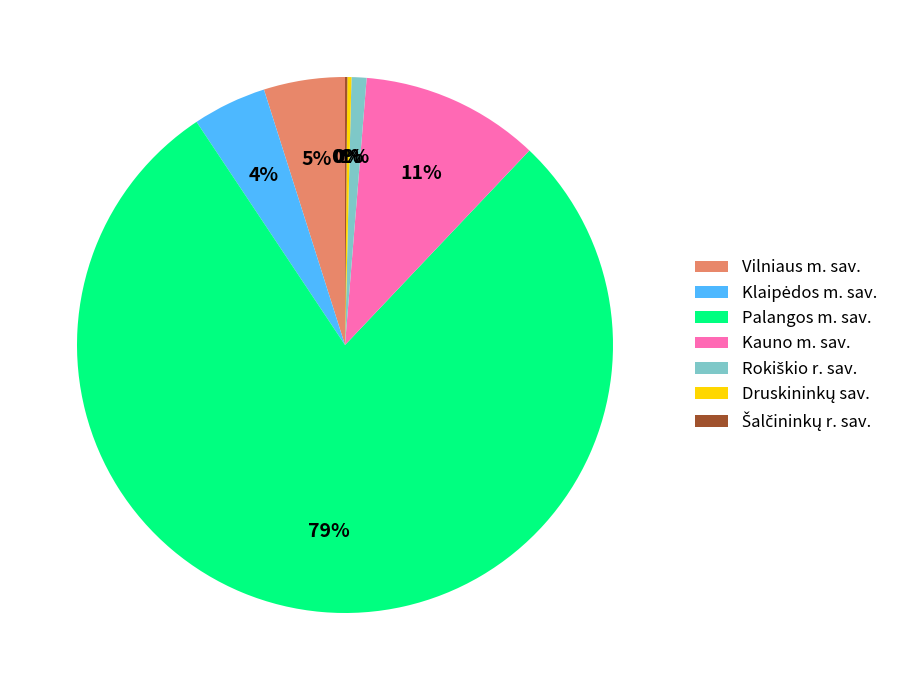

To the nearest percent, what percentage of the pie is Palangos m. sav.?

79%